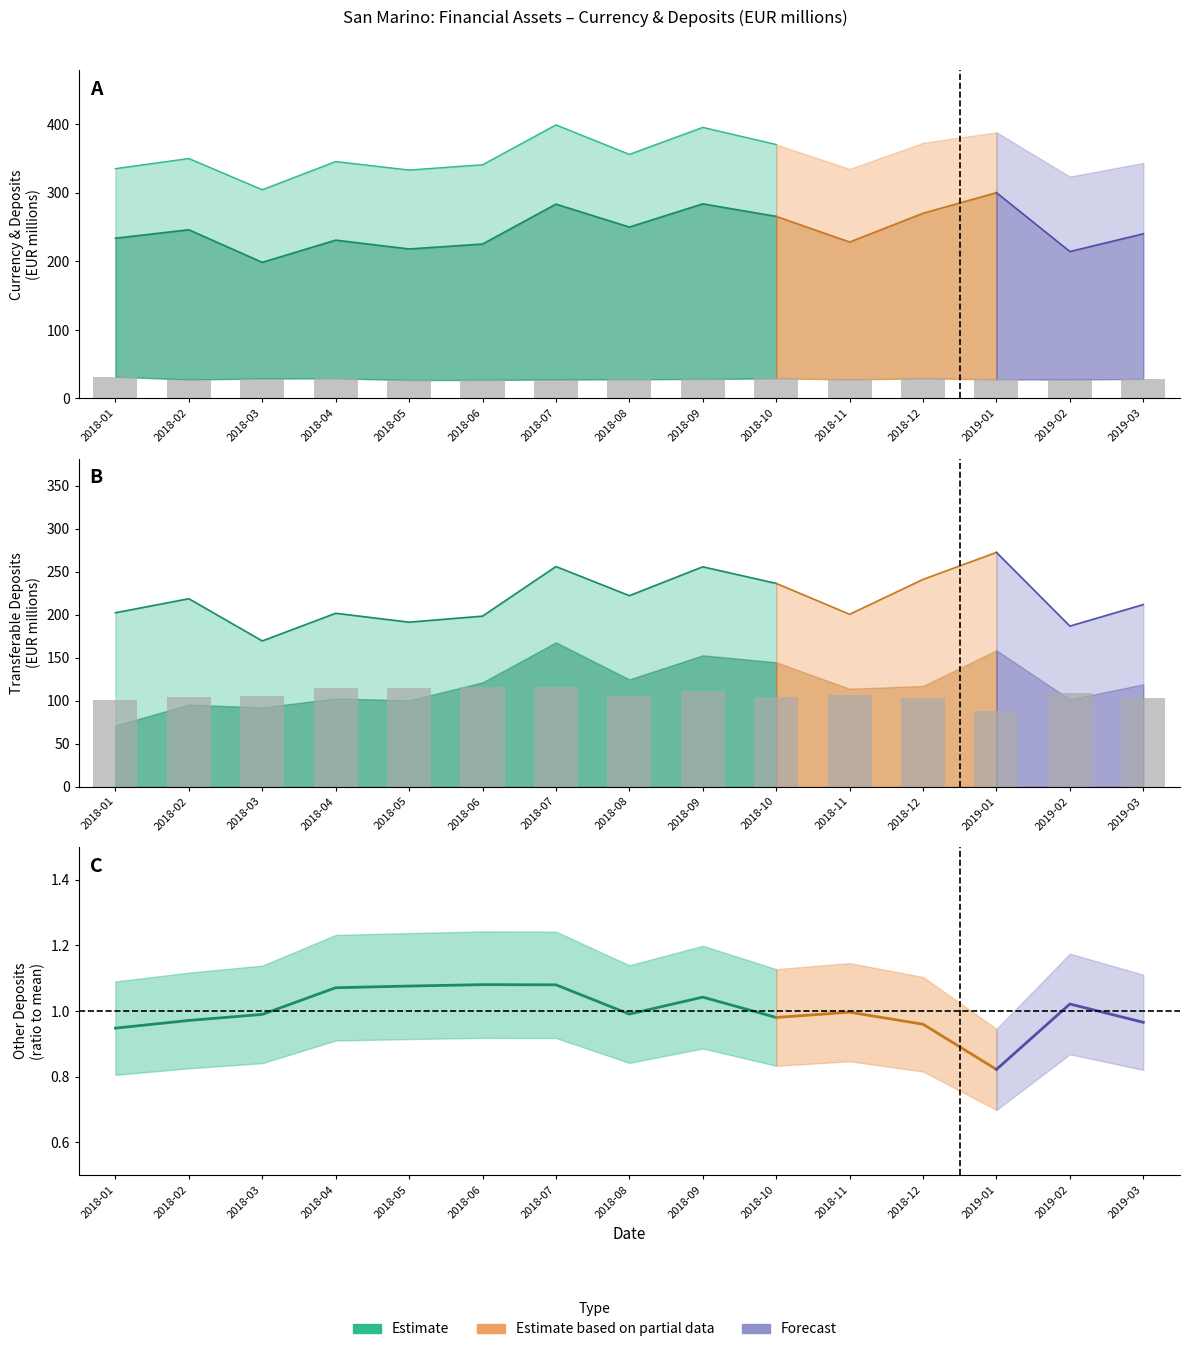

Reading right to left, transcribe all the data shown in this chart.

CURRENCY: 2019-03=28.6	2019-02=27.7	2019-01=28.0	2018-12=29.3	2018-11=27.8	2018-10=29.3	2018-09=28.4	2018-08=28.0	2018-07=27.7	2018-06=27.0	2018-05=26.9	2018-04=29.4	2018-03=29.1	2018-02=27.6	2018-01=31.7
TRANSFERABLE_DEPOSITS: 2019-03=211.8	2019-02=186.8	2019-01=272.4	2018-12=241.0	2018-11=200.5	2018-10=236.4	2018-09=255.7	2018-08=222.1	2018-07=256.0	2018-06=198.4	2018-05=191.4	2018-04=201.7	2018-03=169.5	2018-02=218.6	2018-01=202.3
OTHER_DEPOSITS: 2019-03=103.4	2019-02=109.4	2019-01=88.1	2018-12=102.8	2018-11=106.7	2018-10=105.0	2018-09=111.6	2018-08=106.1	2018-07=115.6	2018-06=115.7	2018-05=115.2	2018-04=114.7	2018-03=106.0	2018-02=104.0	2018-01=101.5
CURRENCY_DEPOSITS_TOTAL: 2019-03=343.8	2019-02=323.9	2019-01=388.4	2018-12=373.1	2018-11=335.1	2018-10=370.7	2018-09=395.7	2018-08=356.3	2018-07=399.3	2018-06=341.1	2018-05=333.4	2018-04=345.8	2018-03=304.7	2018-02=350.3	2018-01=335.5
TRANSFERABLE_NC: 2019-03=119.2	2019-02=101.6	2019-01=158.6	2018-12=117.2	2018-11=114.0	2018-10=144.7	2018-09=152.8	2018-08=124.9	2018-07=167.9	2018-06=121.4	2018-05=100.5	2018-04=102.8	2018-03=92.3	2018-02=95.6	2018-01=71.3
OTHER_DEP_NC: 2019-03=103.4	2019-02=109.4	2019-01=88.1	2018-12=102.8	2018-11=106.7	2018-10=105.0	2018-09=111.6	2018-08=106.1	2018-07=115.6	2018-06=115.7	2018-05=115.2	2018-04=114.7	2018-03=106.0	2018-02=104.0	2018-01=101.5